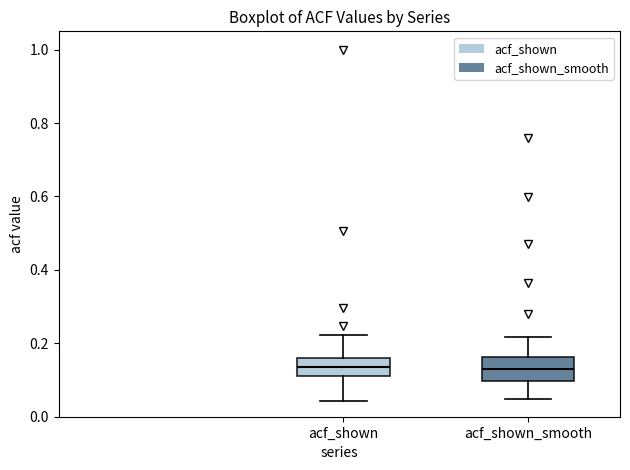

Where is the upper edge of the box for acf_shown on the y-axis? The values are not printed on the chart, so give them approximately, as read against the axis.

0.16